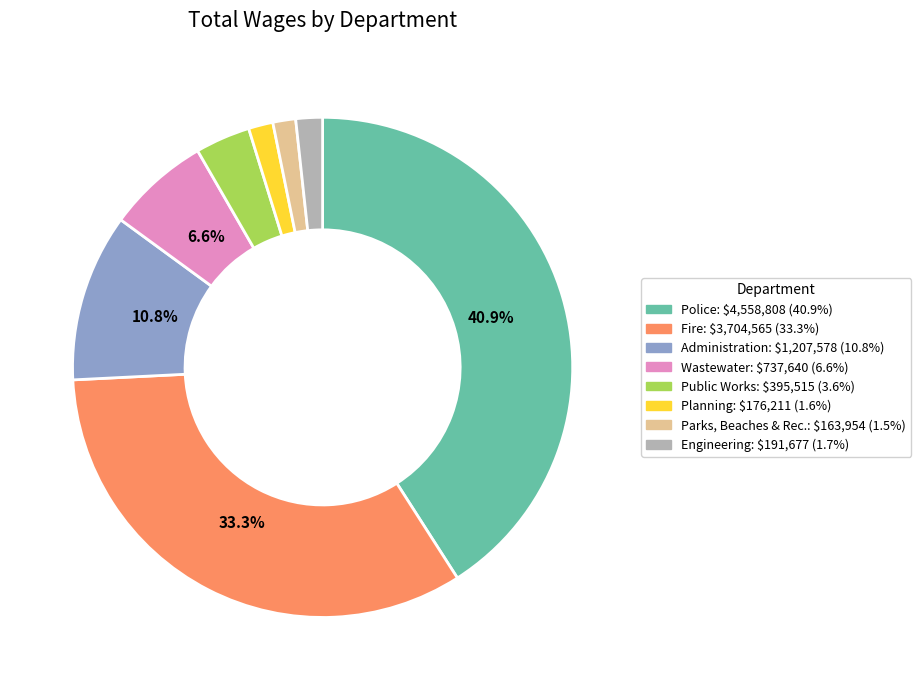

Which slice is the largest?

Police